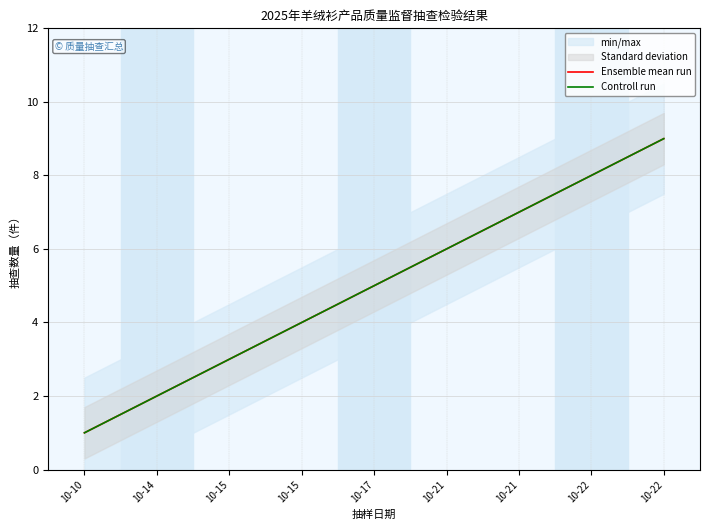

Which category has the highest value in the Controll run series?

10-22